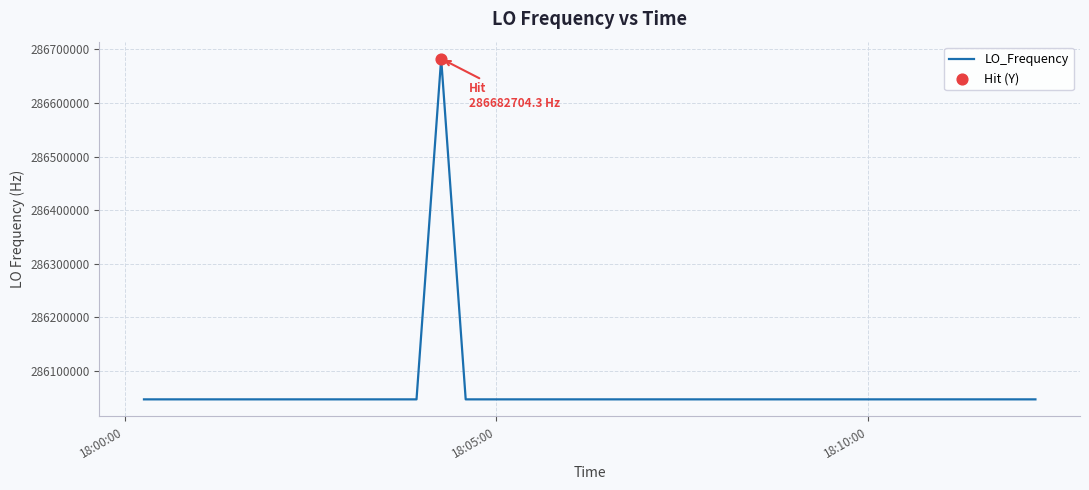

What is the minimum value shown in the chart?

286046996.7